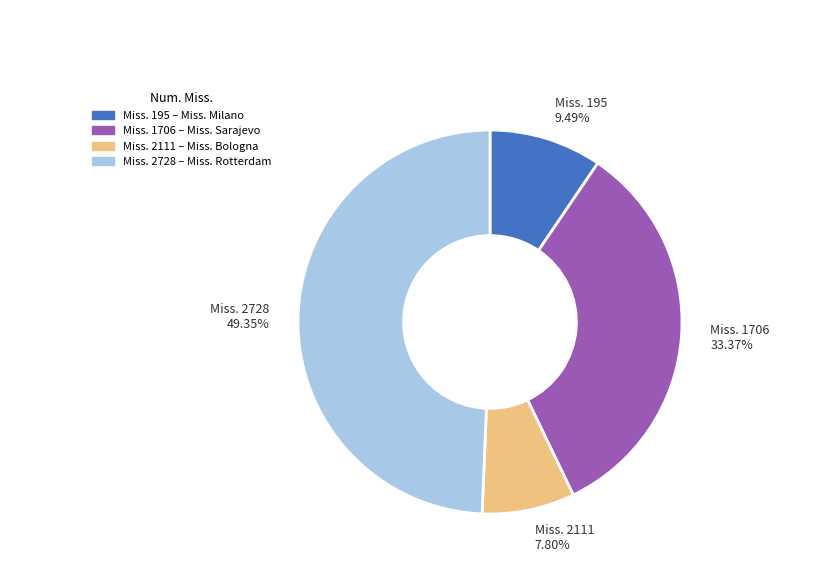

Do Miss. 2728 49.35% and Miss. 2111 7.80% together represent more than half of the pie?

Yes